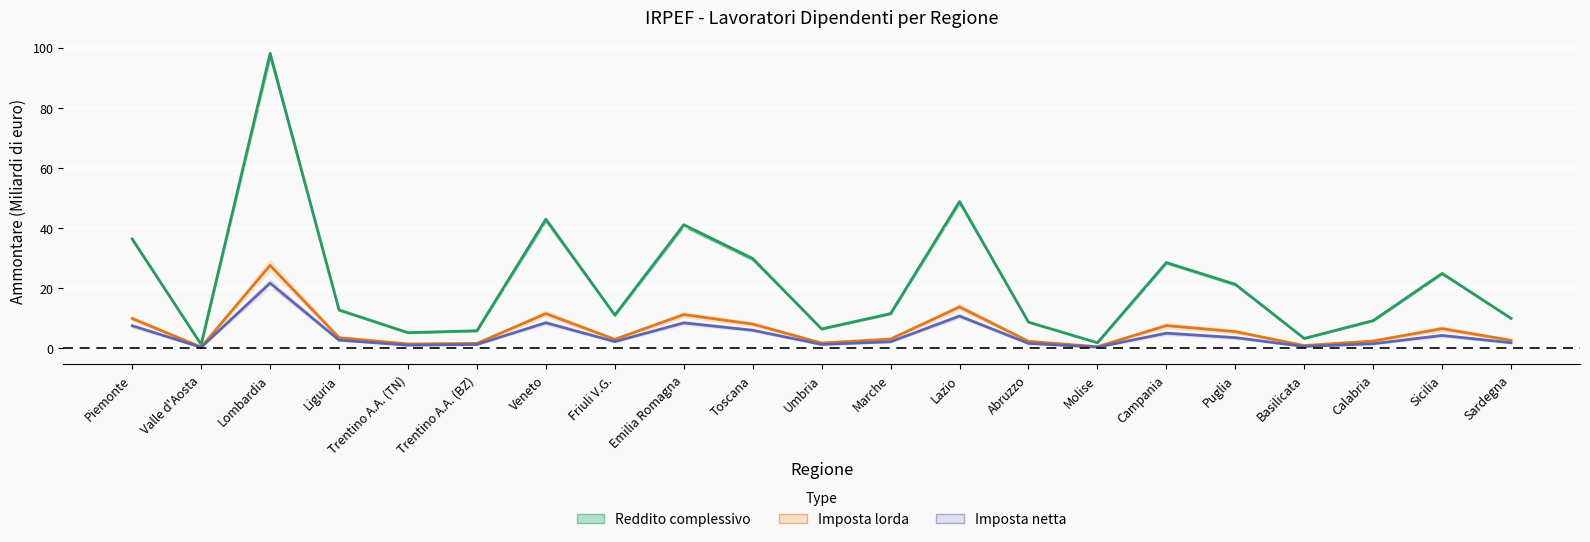

Between Marche and Puglia, which is larger?

Puglia